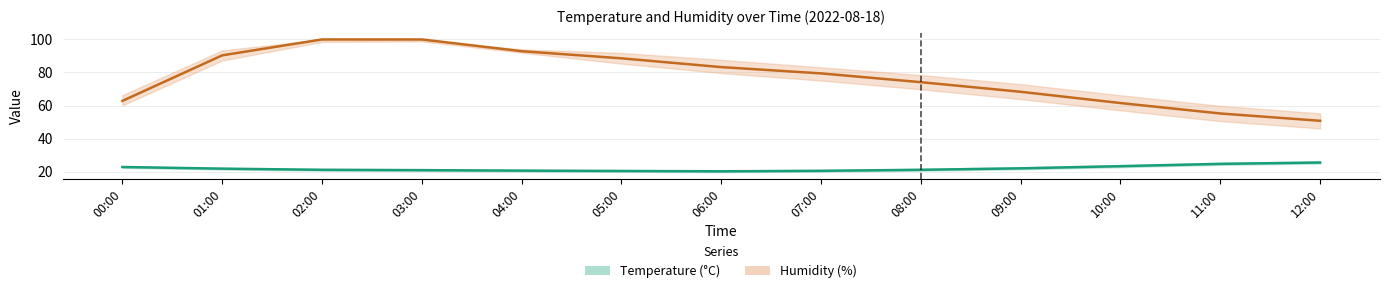

At which label is Humidity closest to 75?

08:00